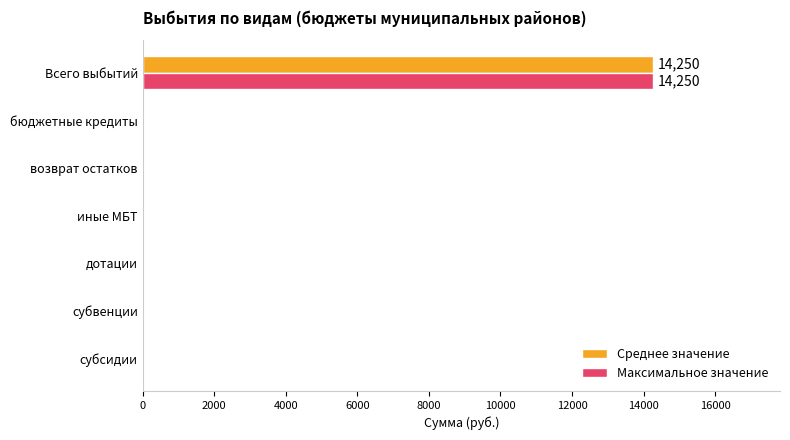

What is the average value of the Максимальное значение series?

2036